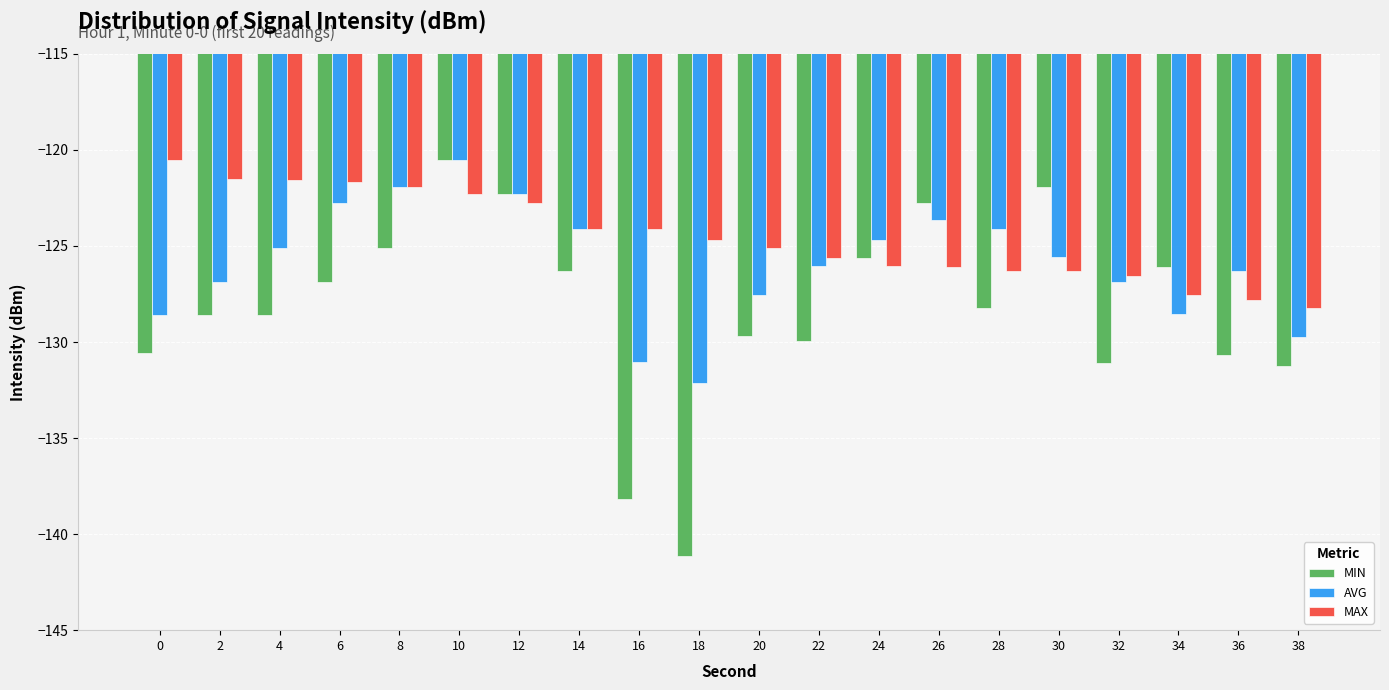

What is the average value of the AVG series?

-125.9